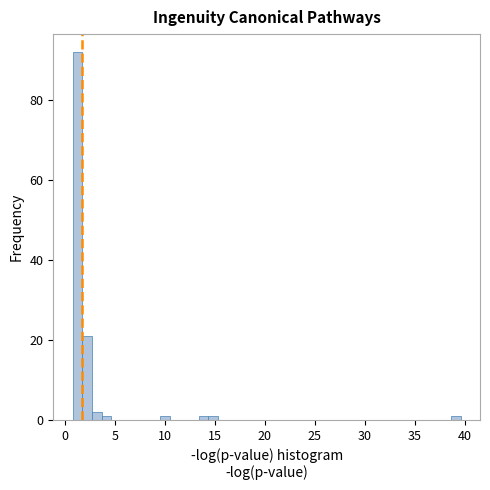

Around what value on the x-axis is the tallest bar? Give the approximate position of its centre, as read against the axis.

1.0